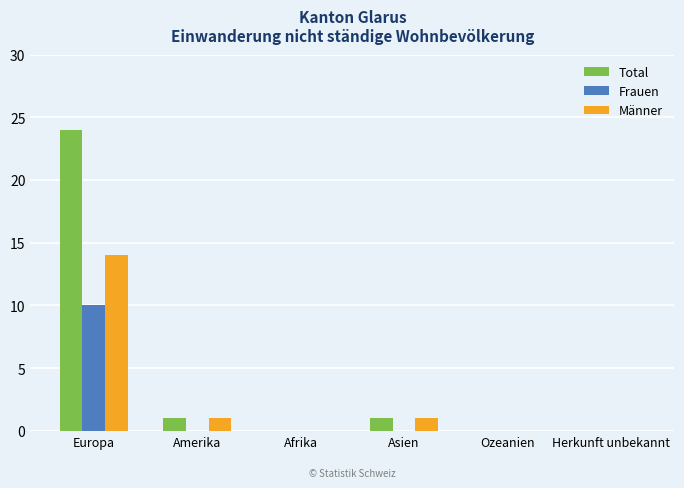

At which category is the sum across all series the highest?

Europa